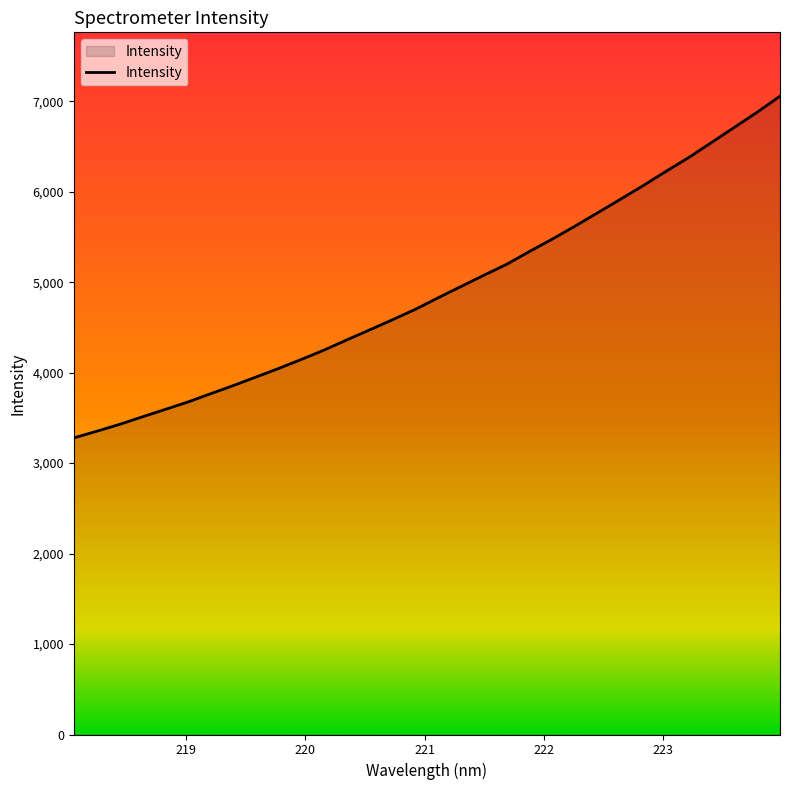

What is the difference between the maximum and minimum values?

3777.8